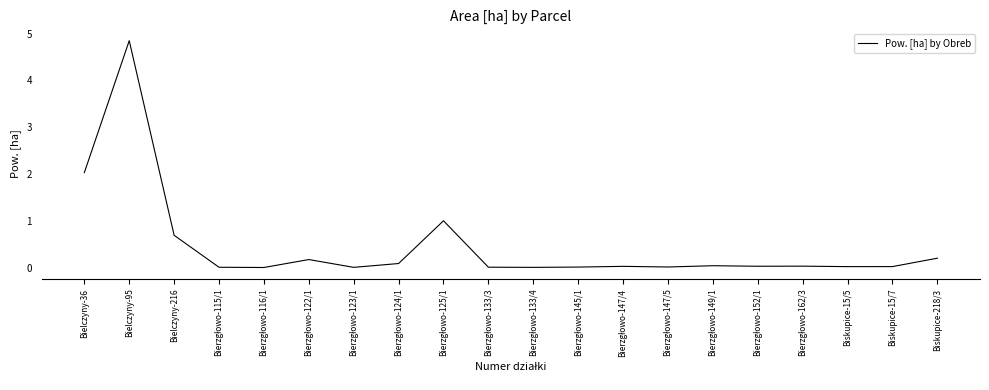

True or false: the data shows 4.8 at Bielczyny-95.

True